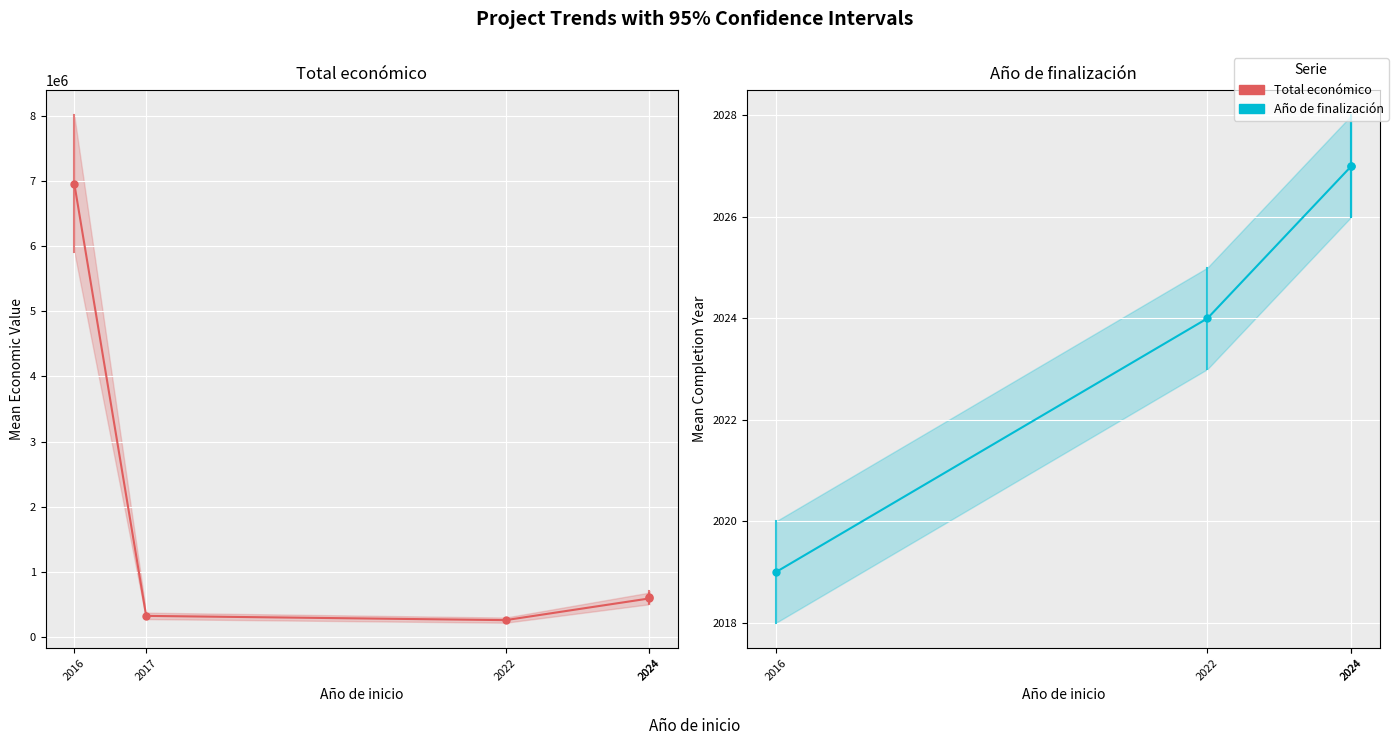

Is this an area chart (filled region under the line)?

No